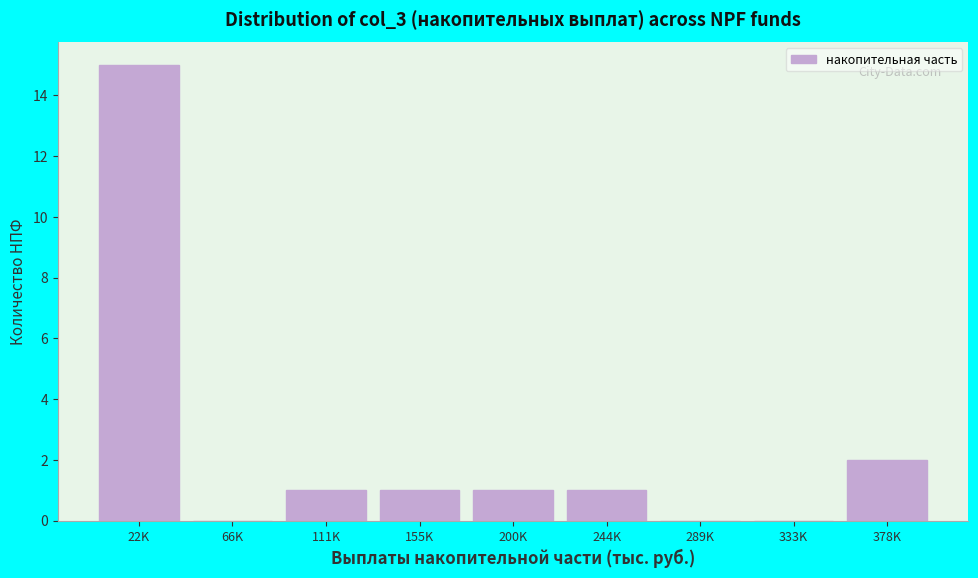

Reading left to right, transcribe all the data shown in this chart.

22K=15	66K=0	111K=1	155K=1	200K=1	244K=1	289K=0	333K=0	378K=2